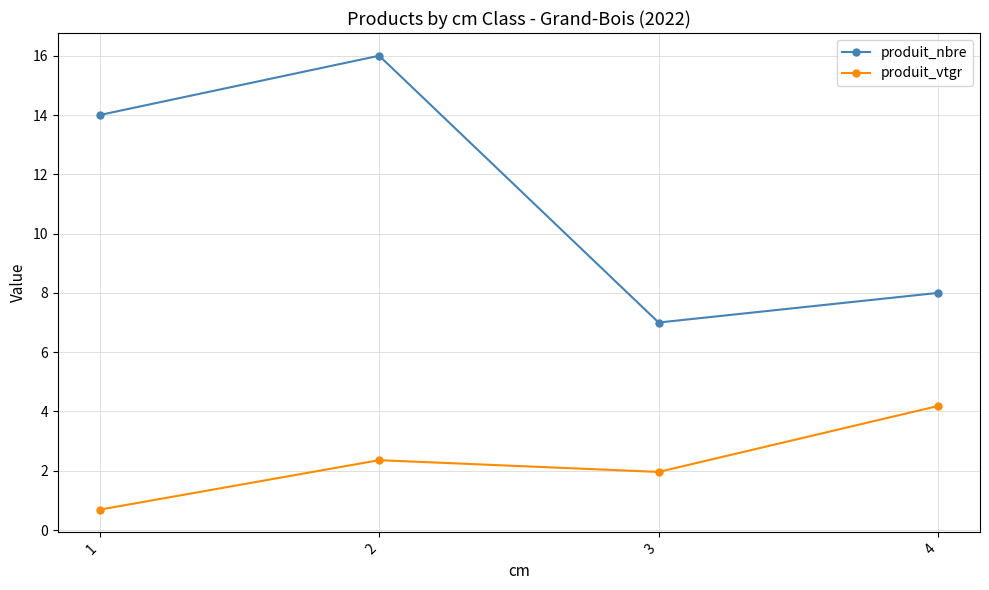

At which label does produit_nbre reach its peak?

2